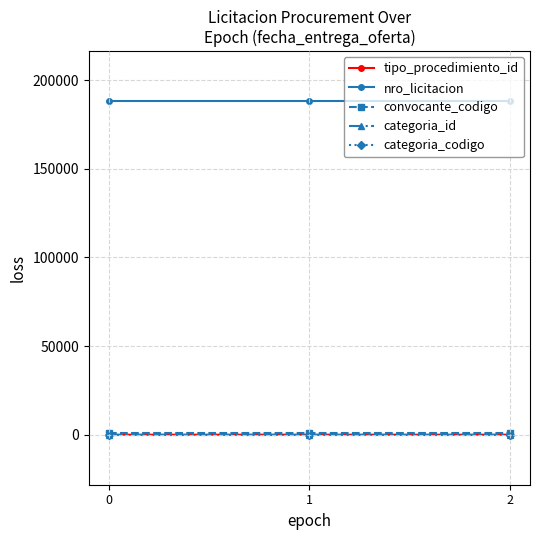

Is it true that tipo_procedimiento_id equals 2 at 0?

True